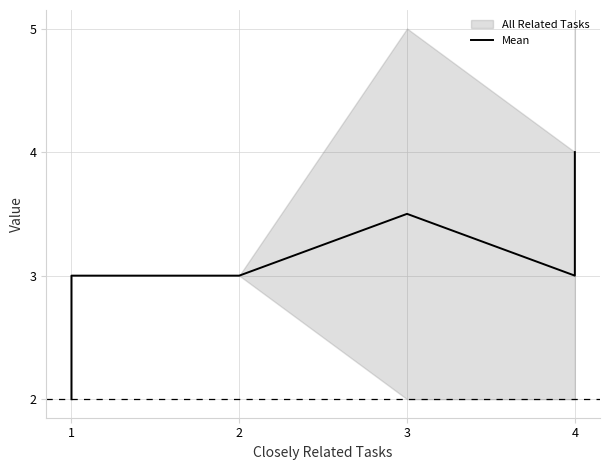

True or false: the data shows 5.4 at 1.

False